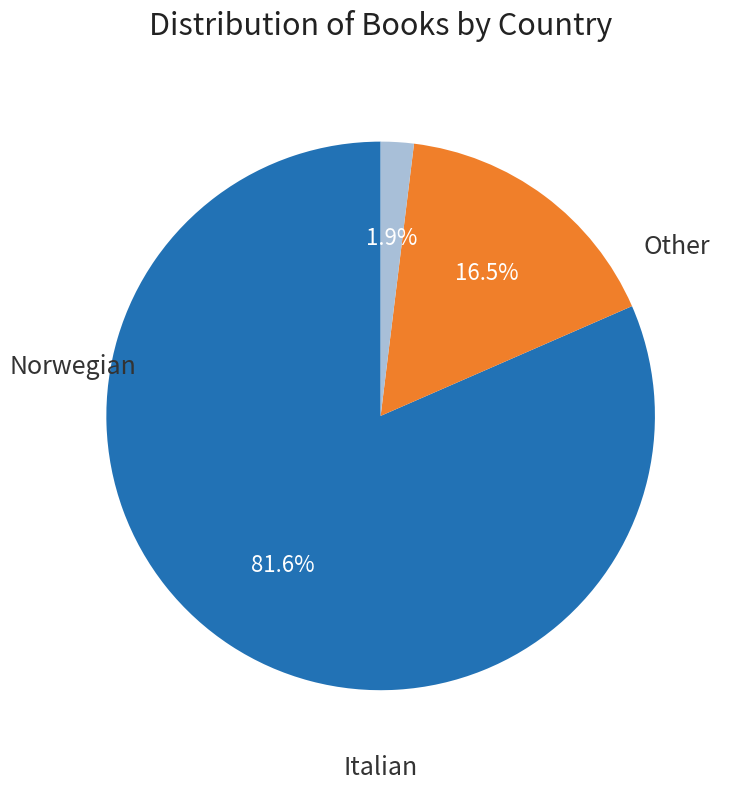

True or false: Norwegian accounts for 6% of the total.

False